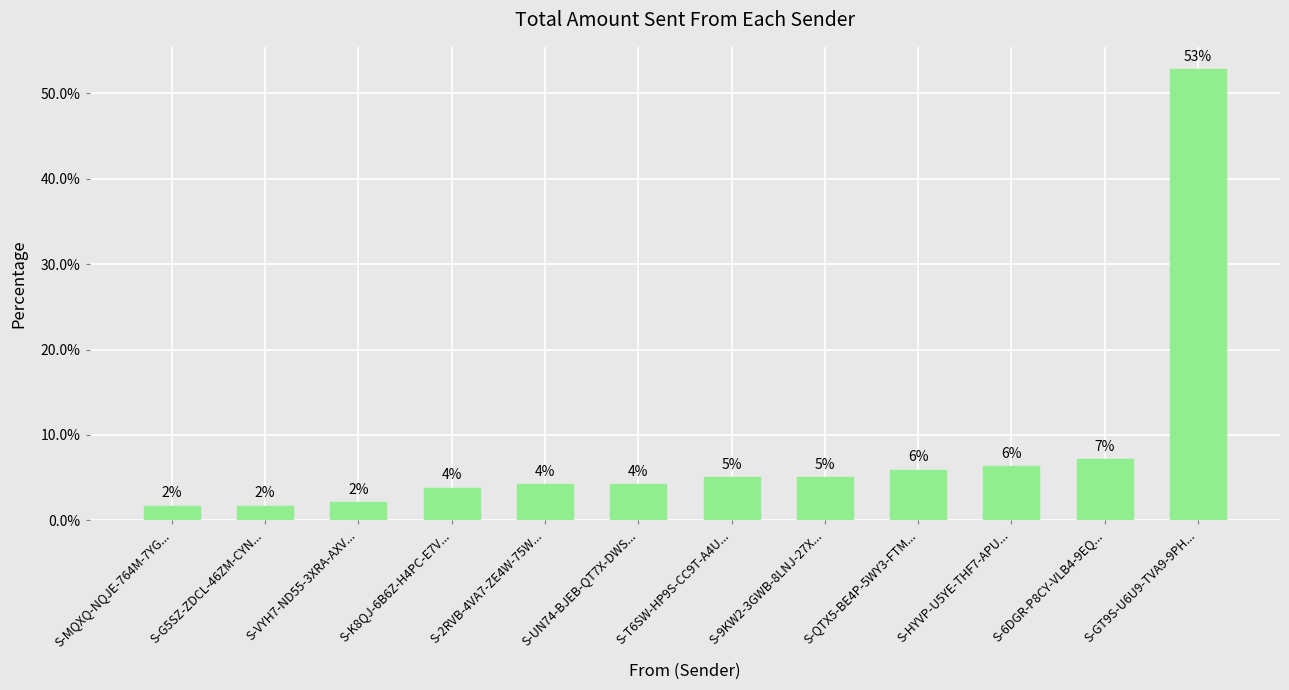

What is the label of the 6th bar from the right?

S-T6SW-HP9S-CC9T-A4U...